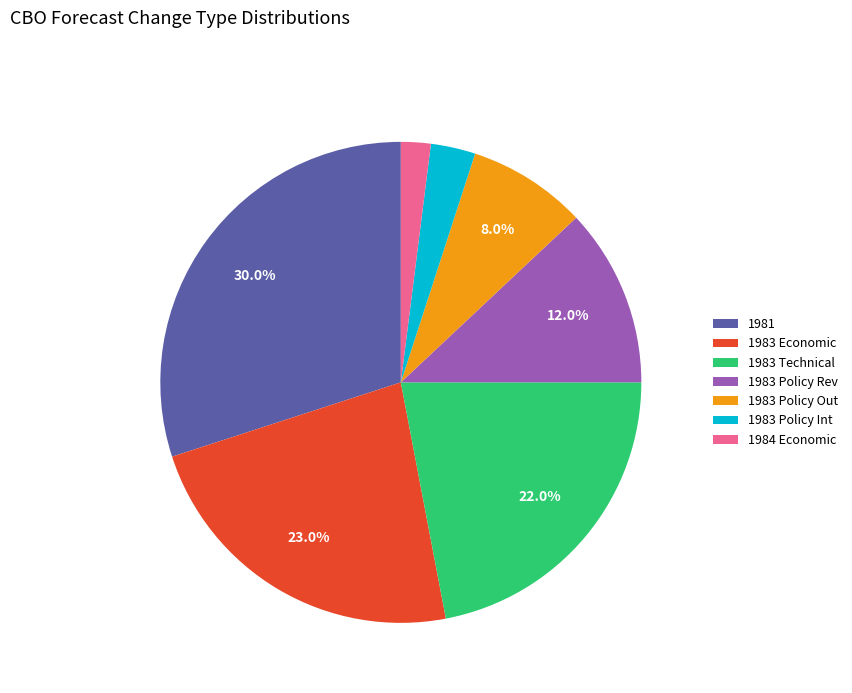

What is the ratio of the value at 1983 Economic to the value at 1984 Economic?

11.5